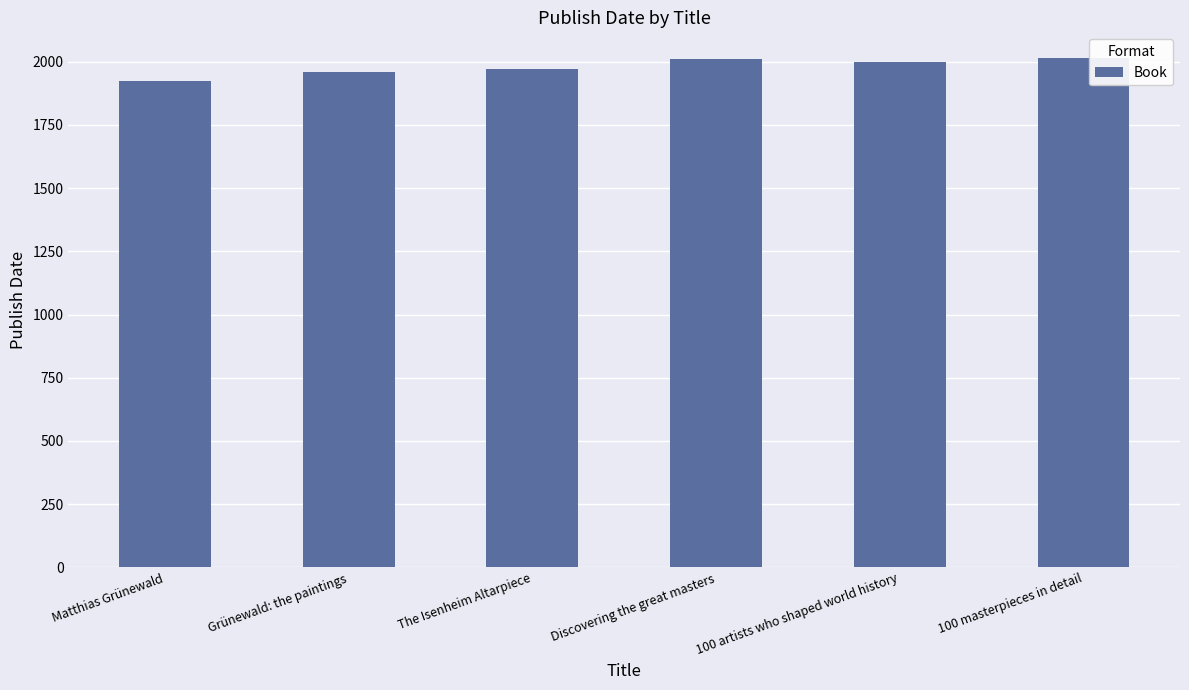

What is the minimum value shown in the chart?

1923